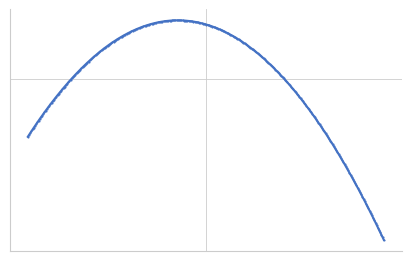

Does the chart have visible grid lines?

No